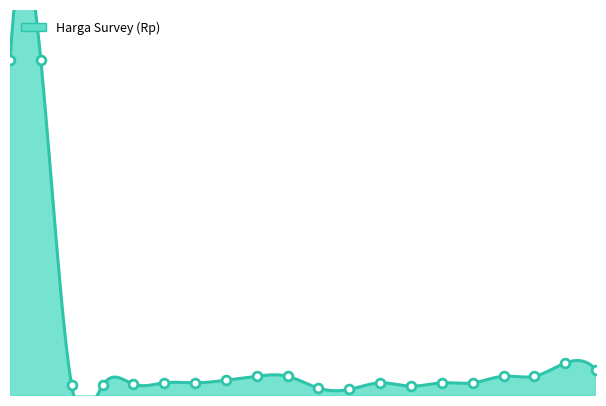

What is the ratio of the value at 11 to the value at 13?

0.6